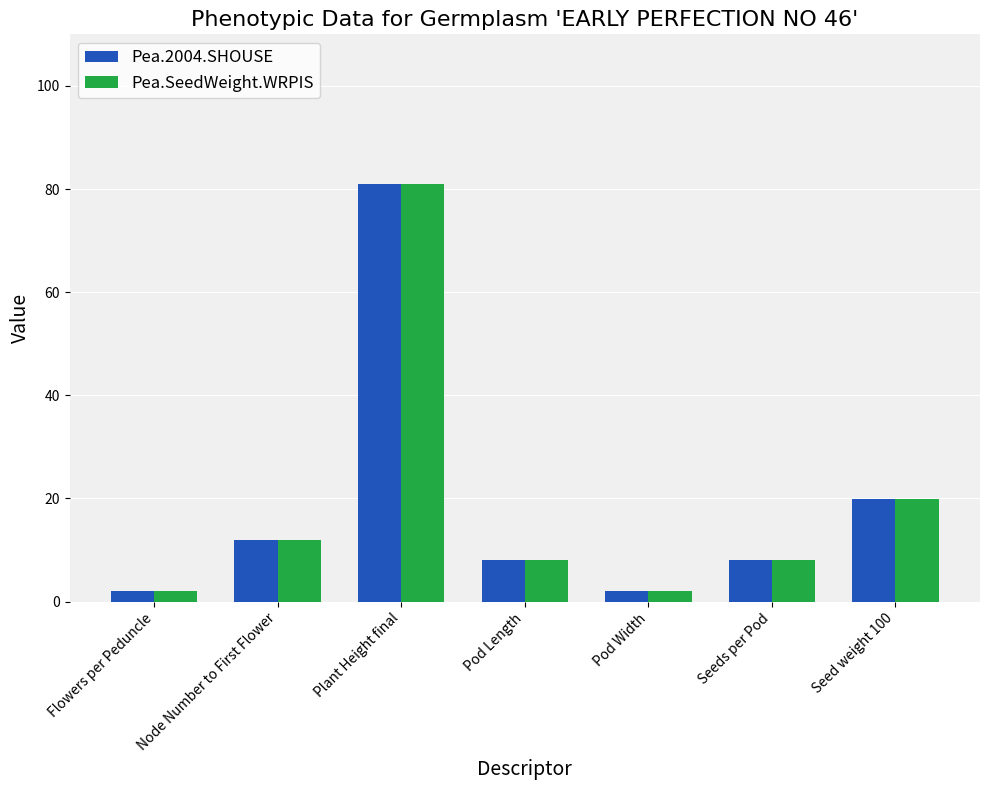

Where does the Pea.2004.SHOUSE series first go above 8?

Node Number to First Flower